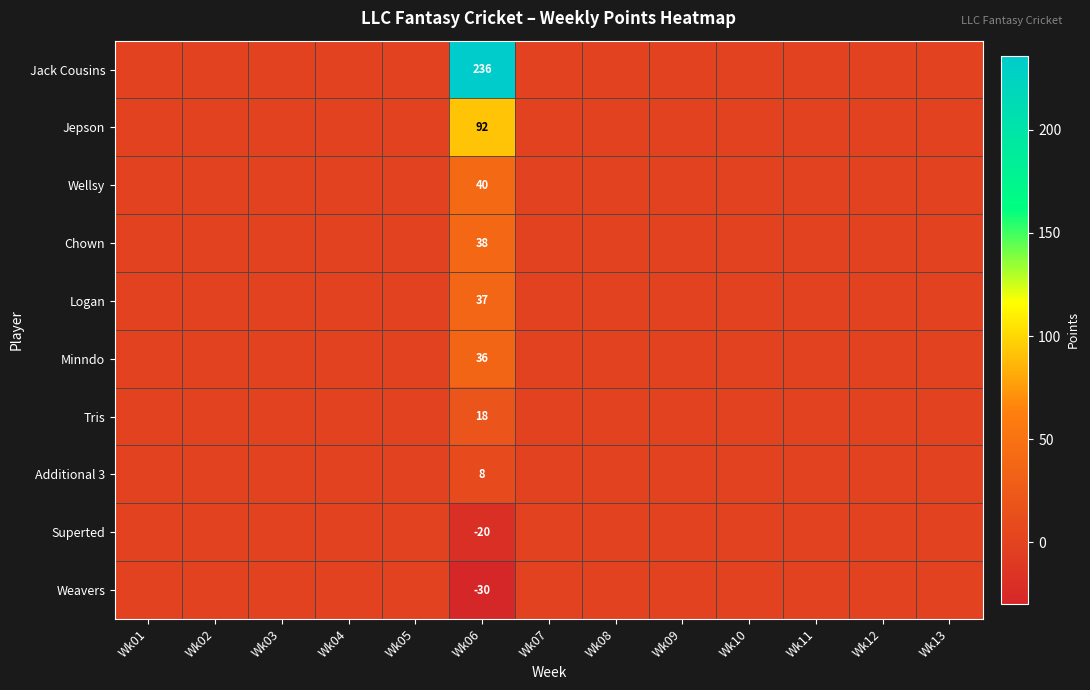

At how many categories does at least one series exceed 139?

1